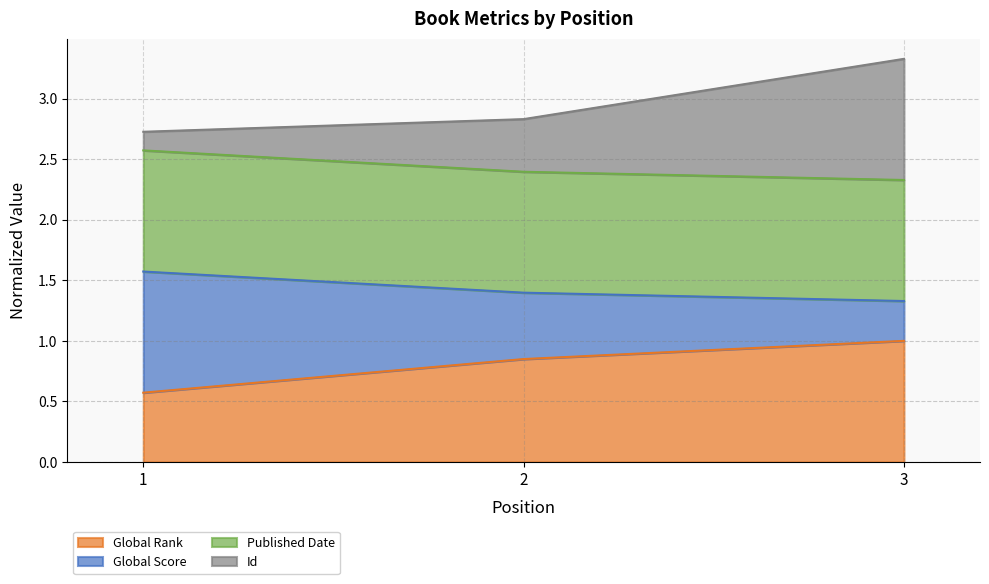

The Id series shows 4.1 at 2. True or false?

False